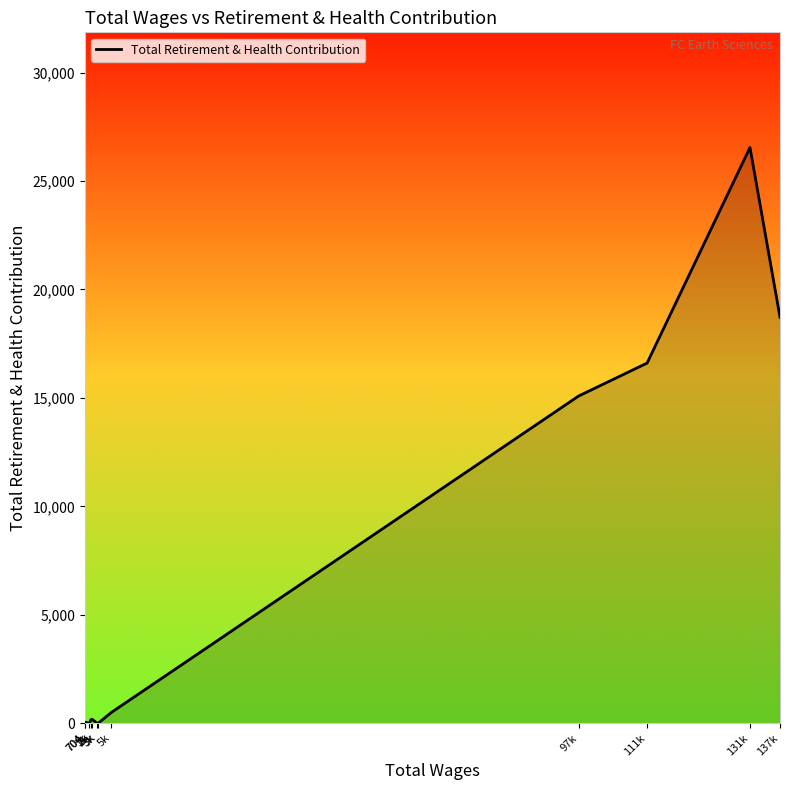

Where is the data nearest to the value 13271?

97k